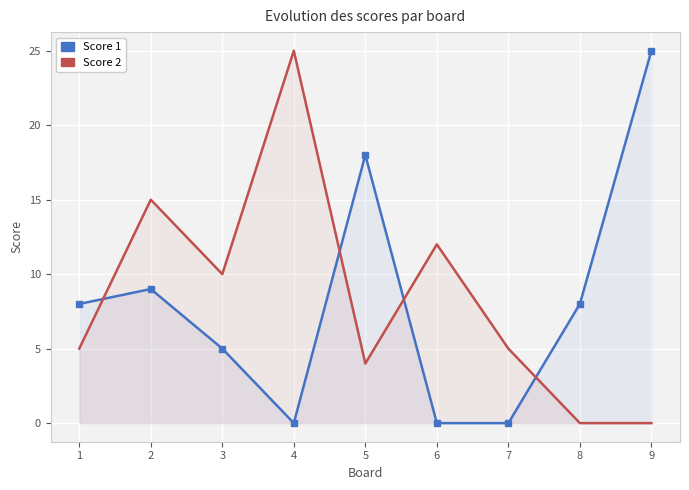

Reading left to right, transcribe all the data shown in this chart.

Score 1: 1=8	2=9	3=5	4=0	5=18	6=0	7=0	8=8	9=25
Score 2: 1=5	2=15	3=10	4=25	5=4	6=12	7=5	8=0	9=0